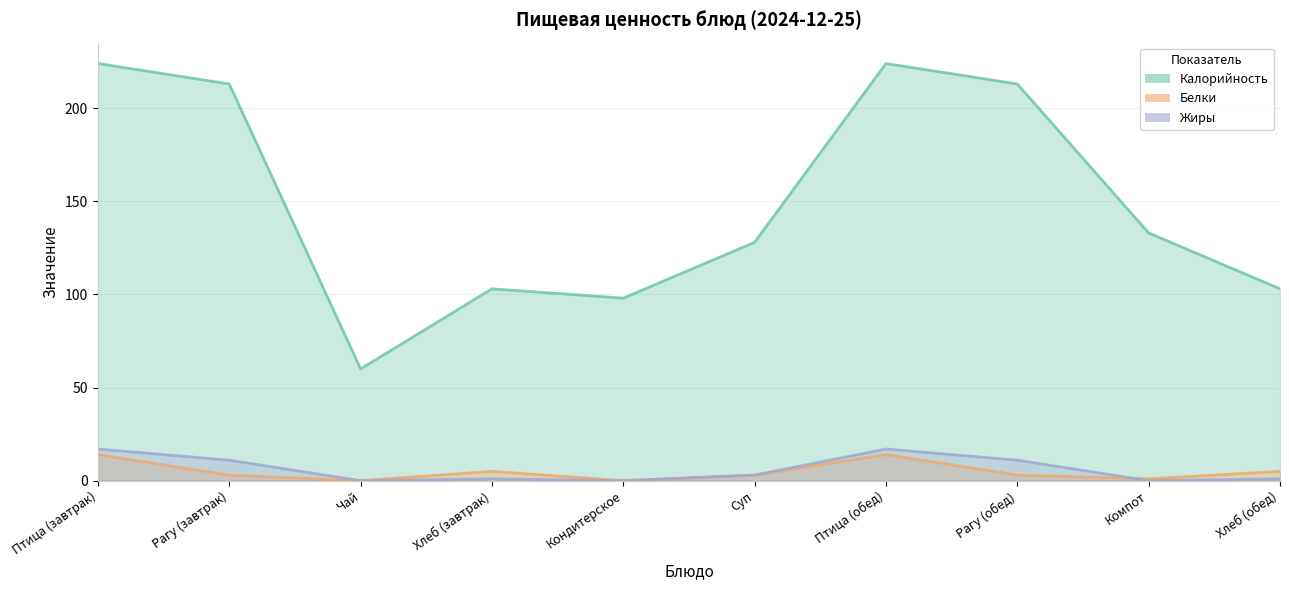

How many lines are shown in the chart?

3